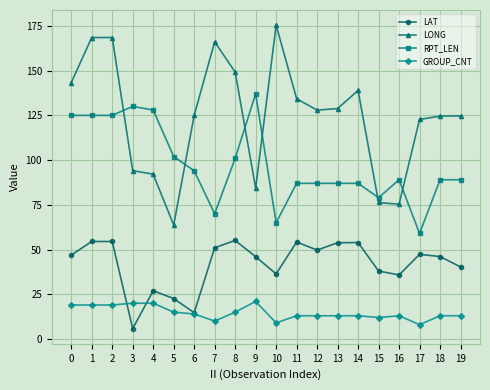

After their last crossing, which series has the higher values: LAT or GROUP_CNT?

LAT